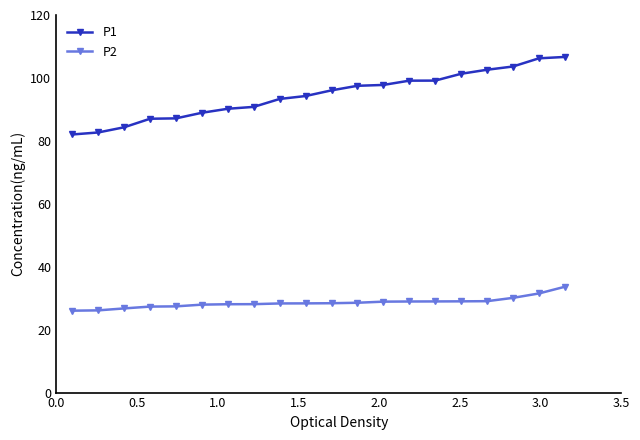

What are all the series names shown in the legend?

P1, P2